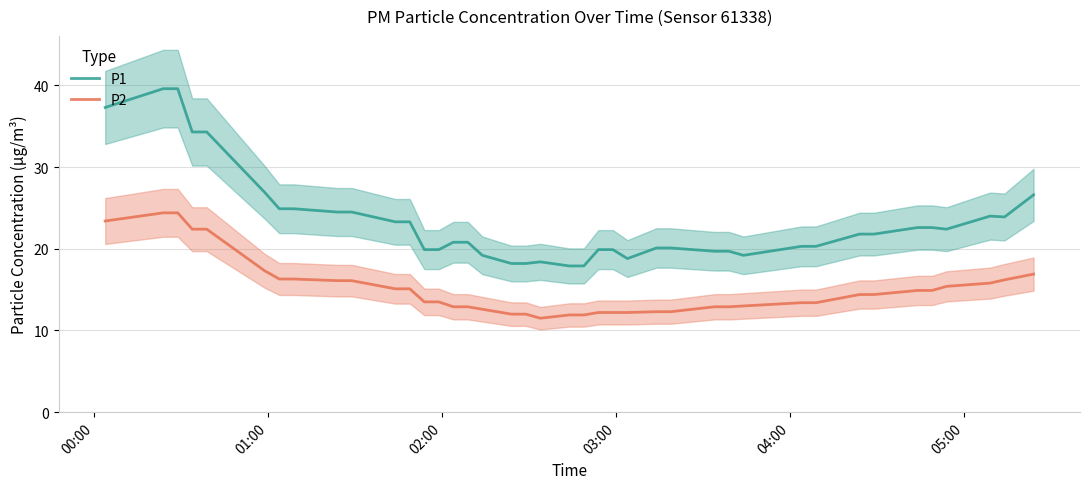

True or false: P1 and P2 intersect in this chart.

False